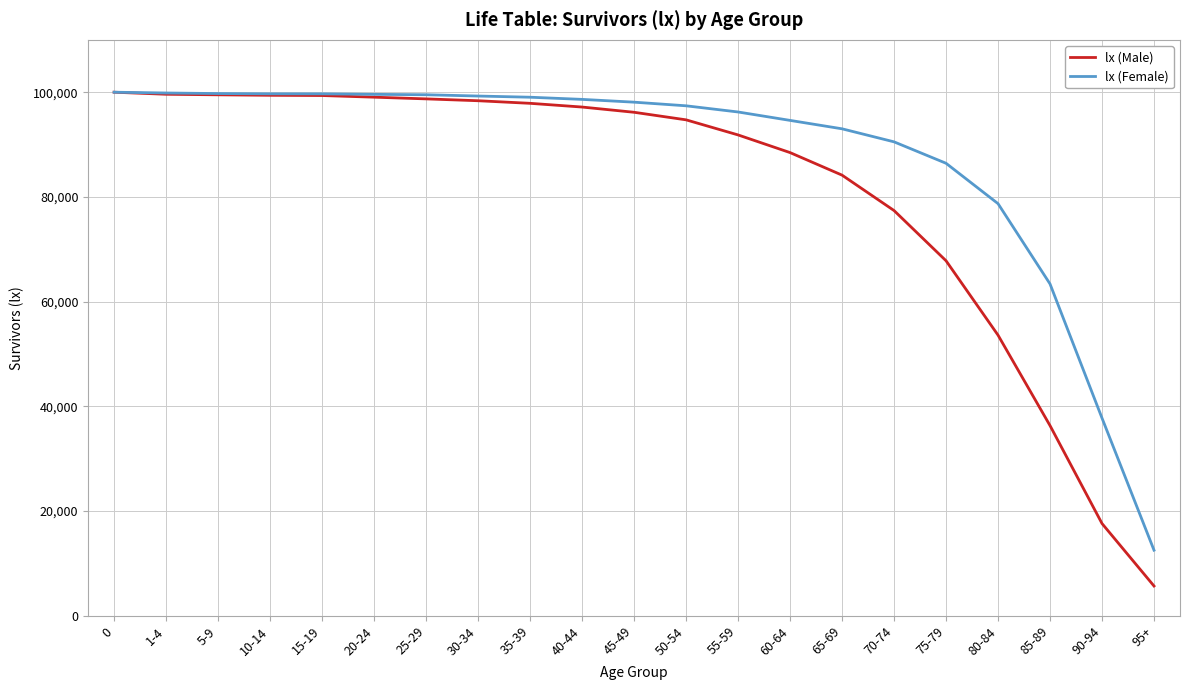

The lx (Female) series shows 52019 at 70-74. True or false?

False